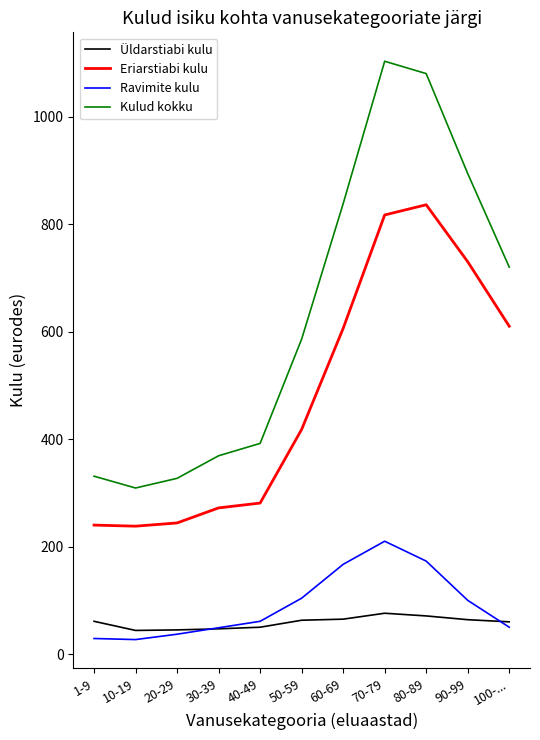

In Kulud kokku, how many points are higher than both neighbors (excluding endpoints)?

1